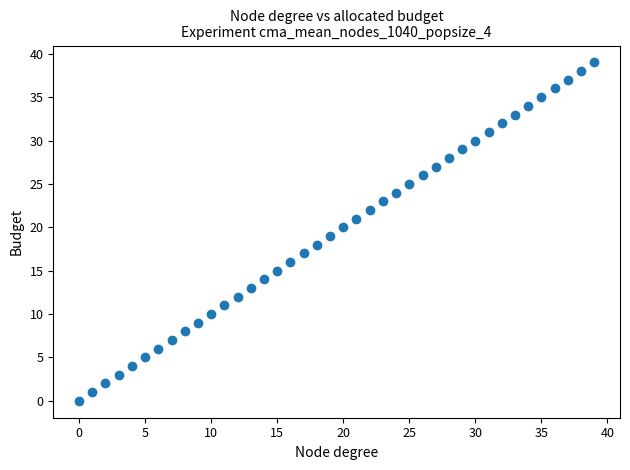

What is the range of Y values (max minus min)?

39